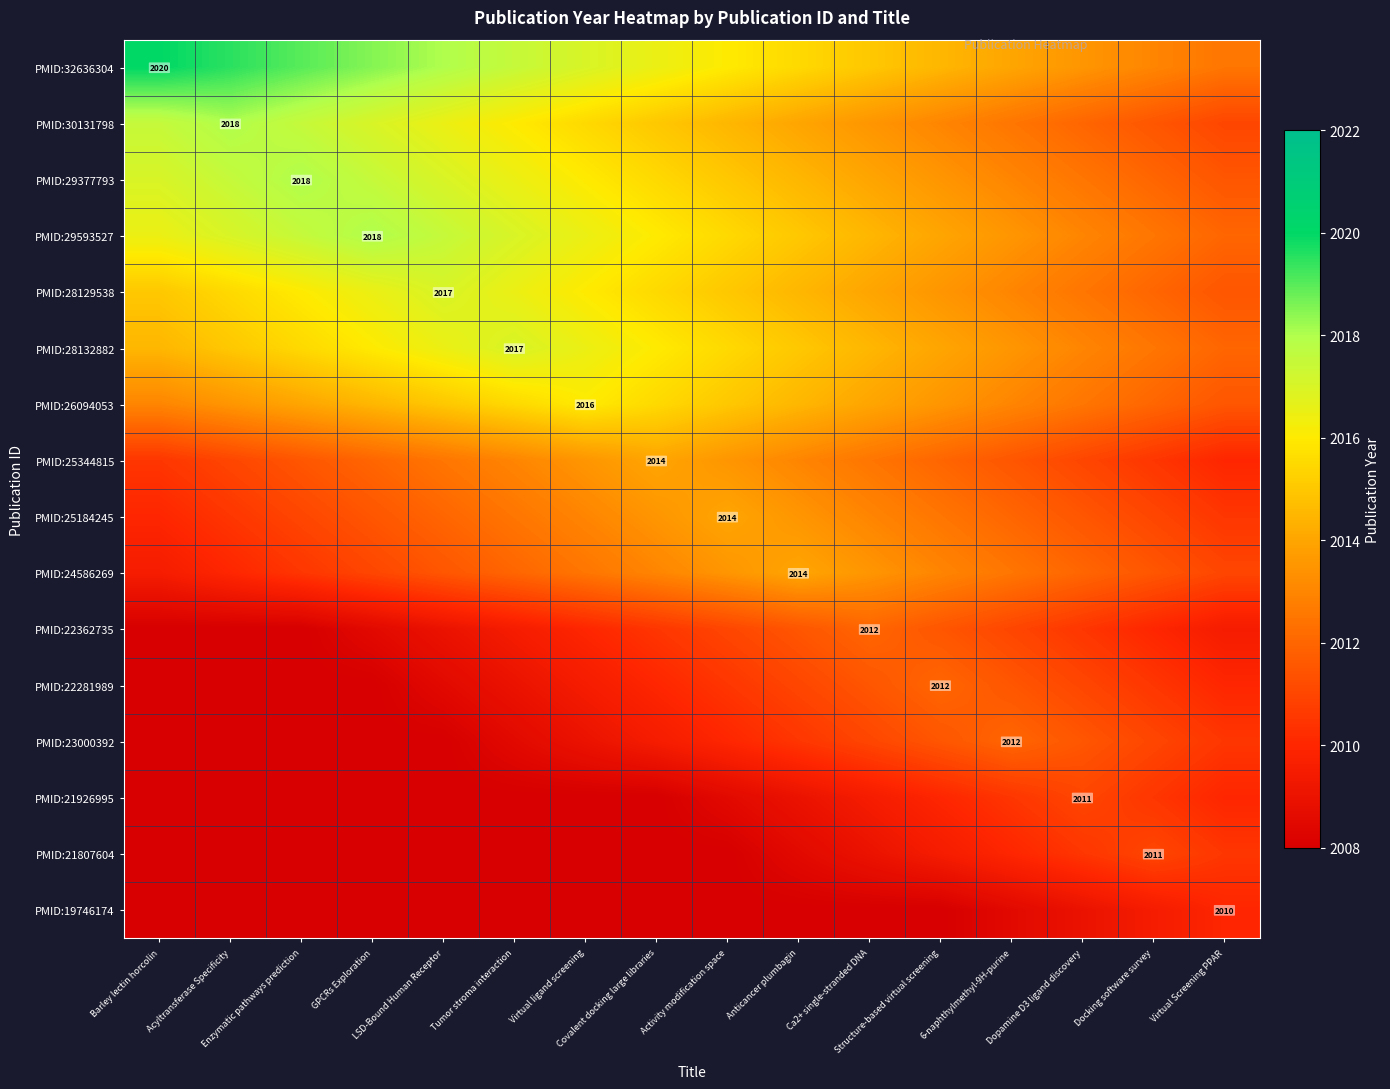

What is the highest value of the PMID:25184245 series?

2014.0